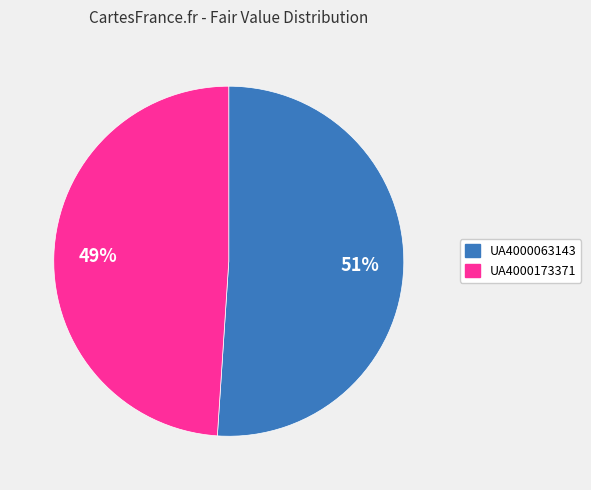

Which category has the smallest portion of the pie?

UA4000173371